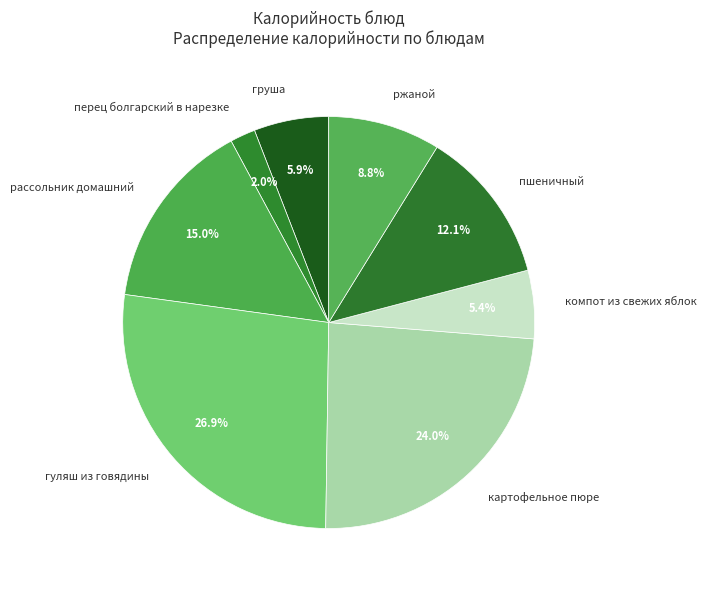

Rank the categories by value from highest to lowest.

гуляш из говядины, картофельное пюре, рассольник домашний, пшеничный, ржаной, груша, компот из свежих яблок, перец болгарский в нарезке